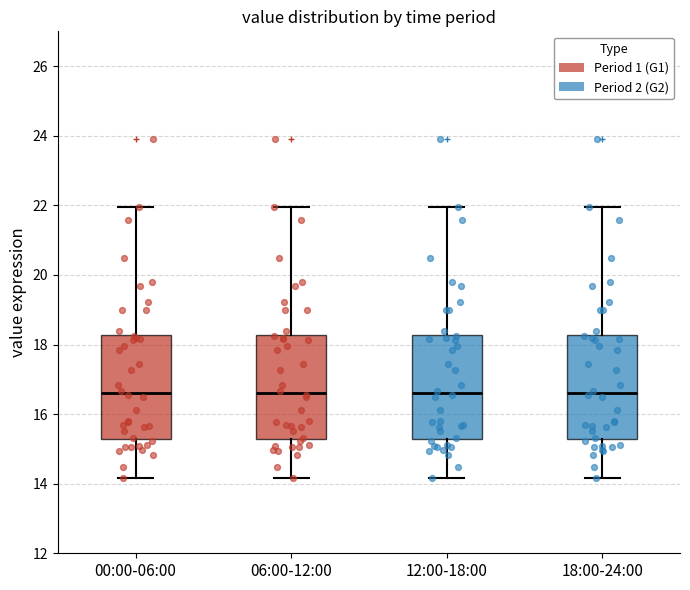

Where does the upper whisker of the box for 12:00-18:00 end on the y-axis? The values are not printed on the chart, so give them approximately, as read against the axis.

22.0